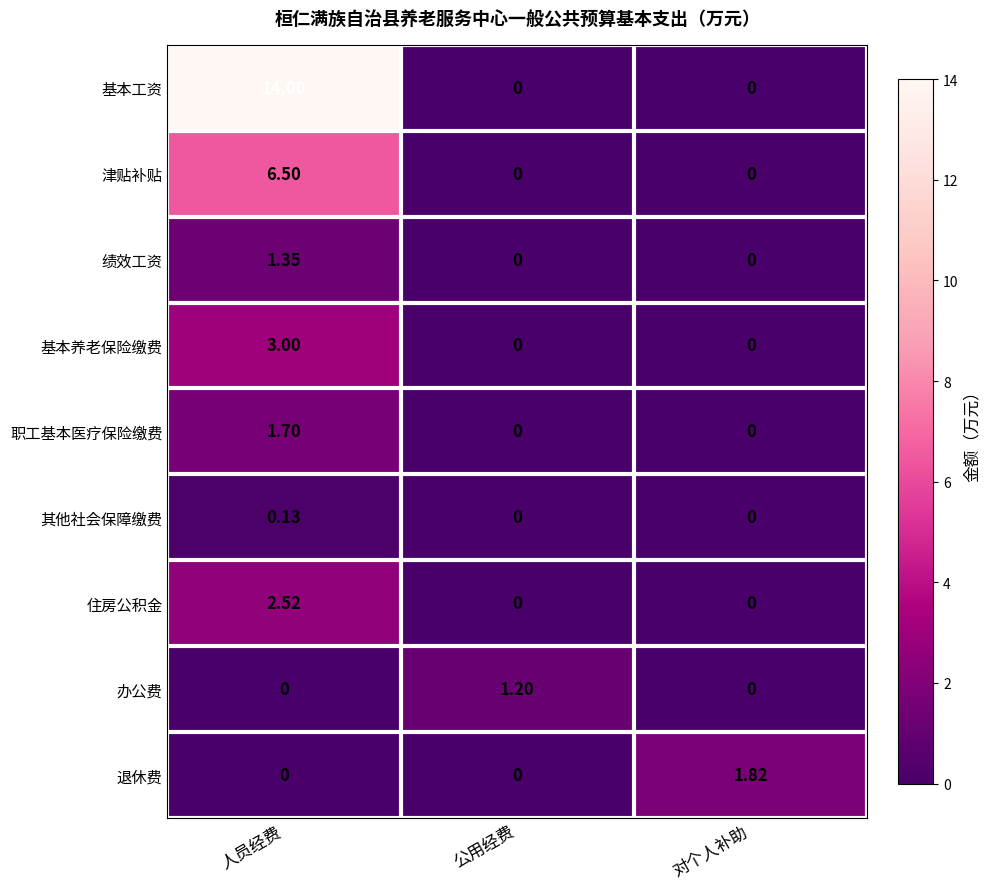

Which series changed the most between 人员经费 and 公用经费?

基本工资